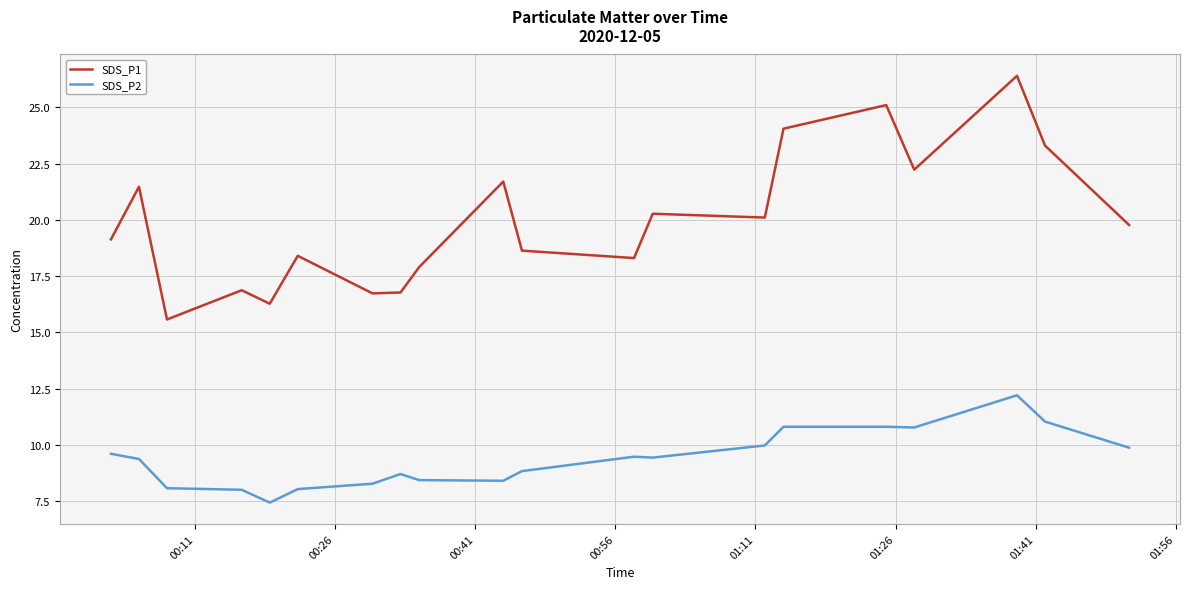

What is the difference between the maximum and minimum values in the SDS_P2 series?

4.8